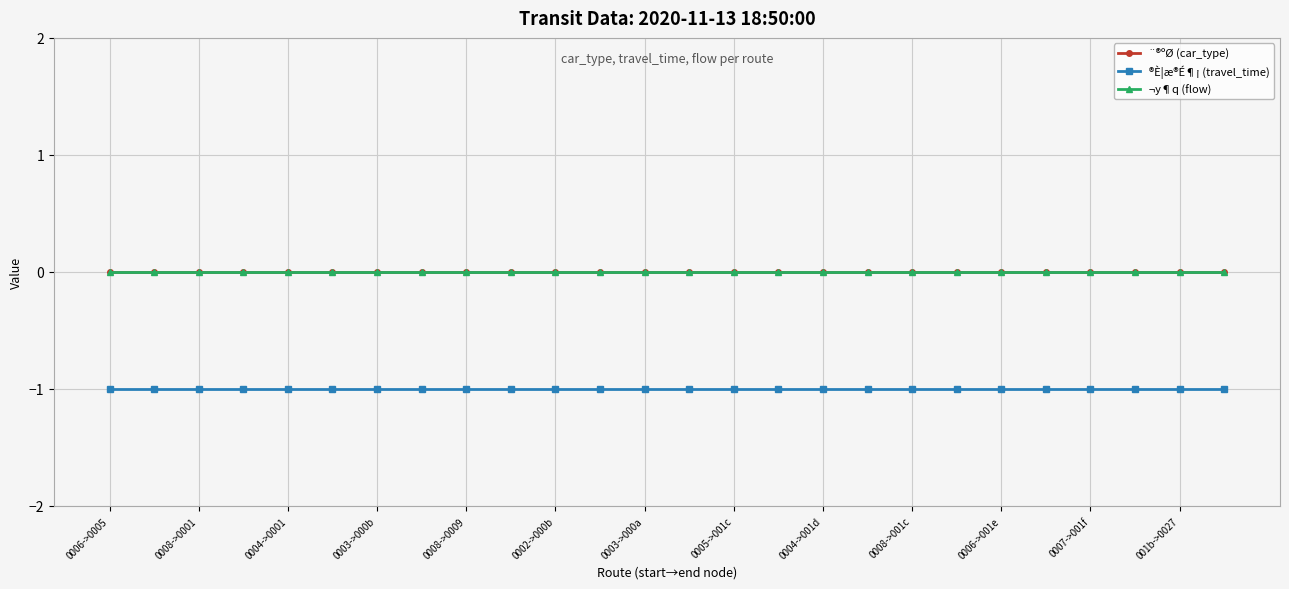

Is this an area chart (filled region under the line)?

No